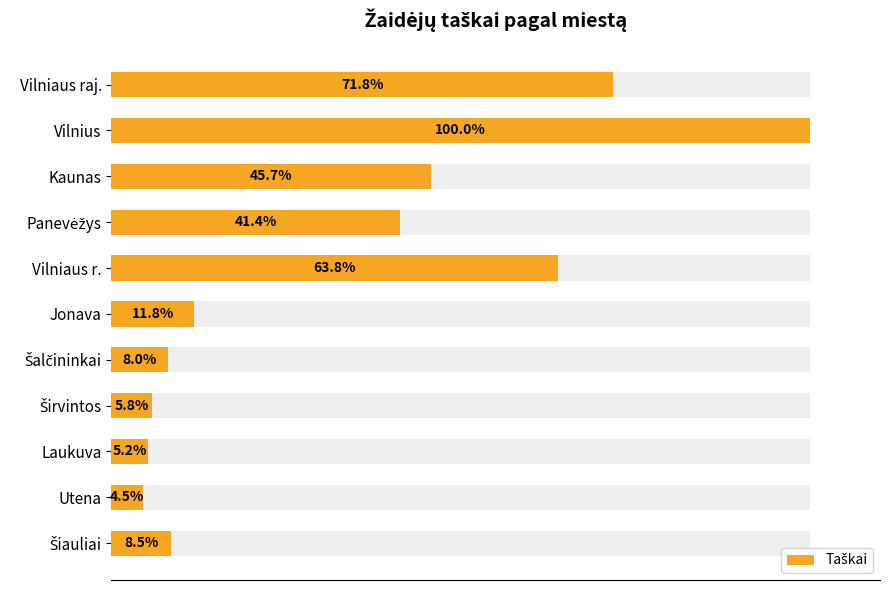

What is the difference between the maximum and minimum values?

1273.6